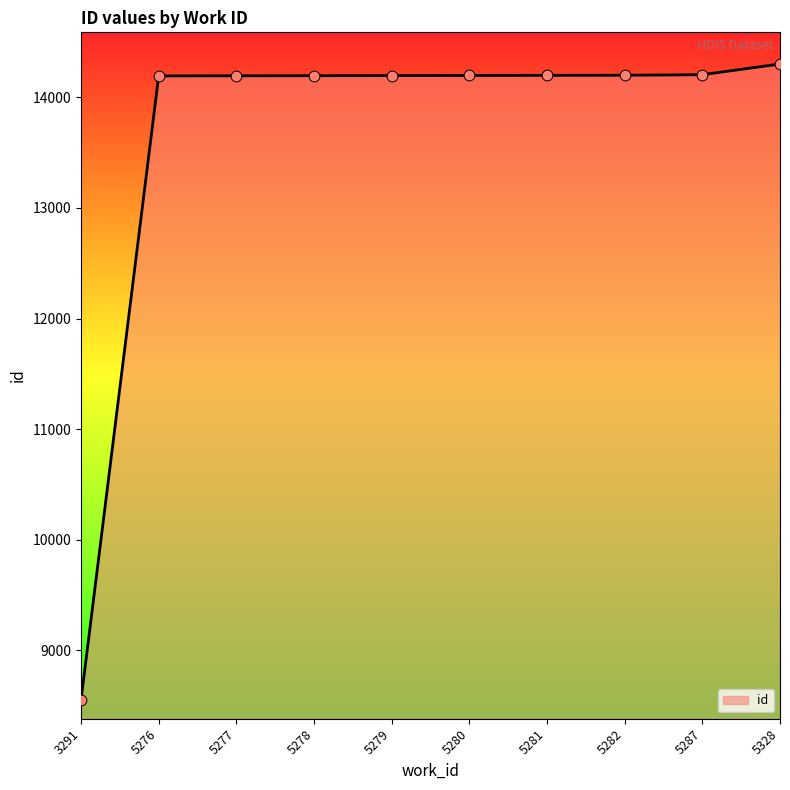

What is the ratio of the value at 5281 to the value at 5282?

1.0